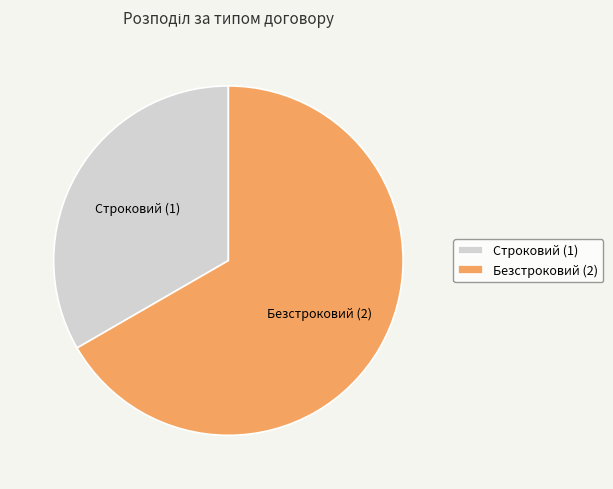

Count the number of slices in the pie.

2